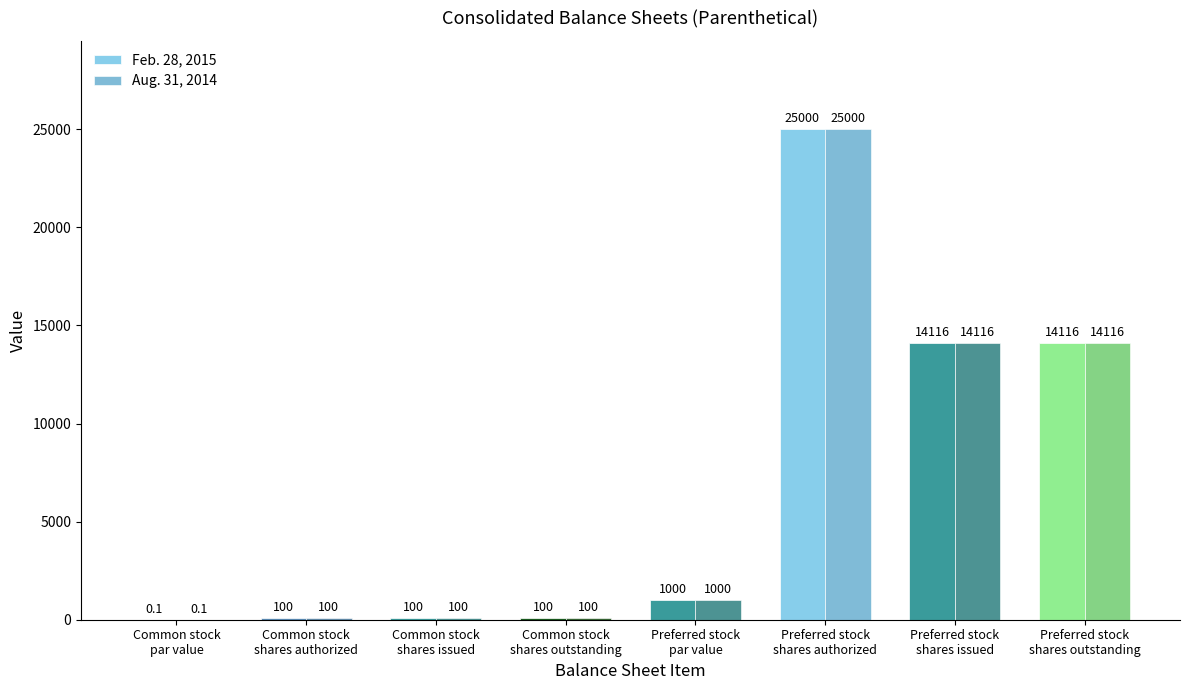

What is the greatest value displayed?

25000.0